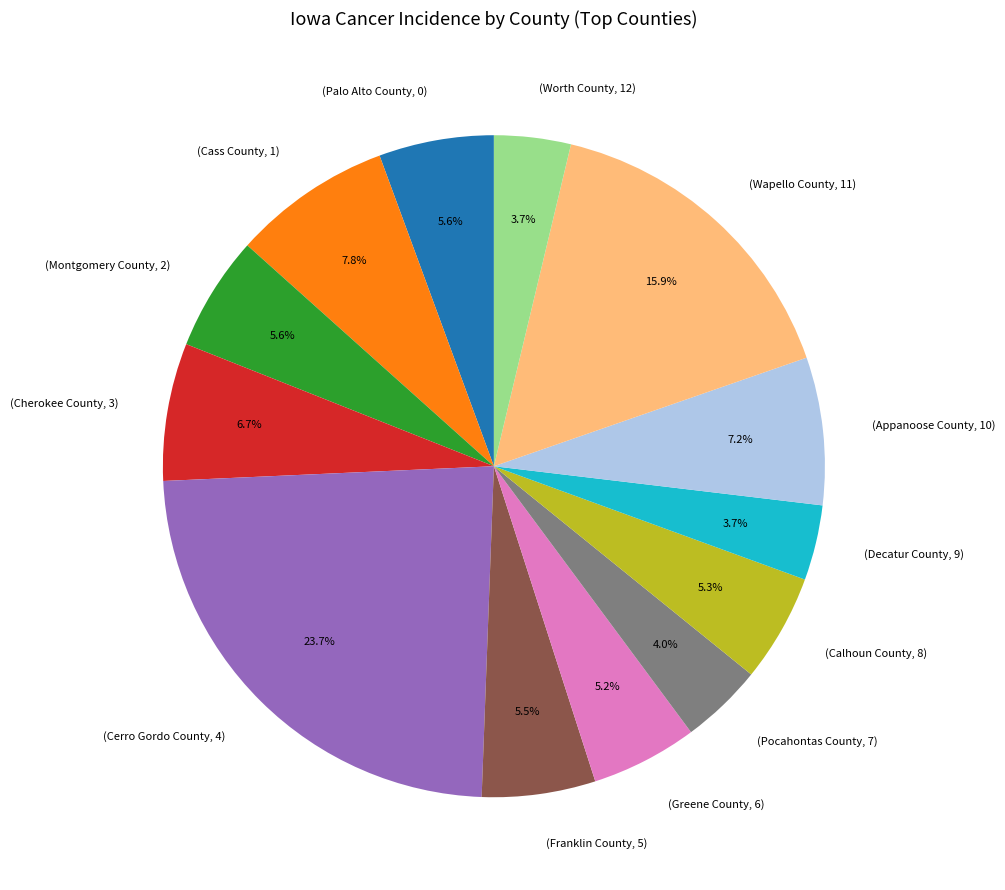

Is there any slice that represents more than half of the pie?

No